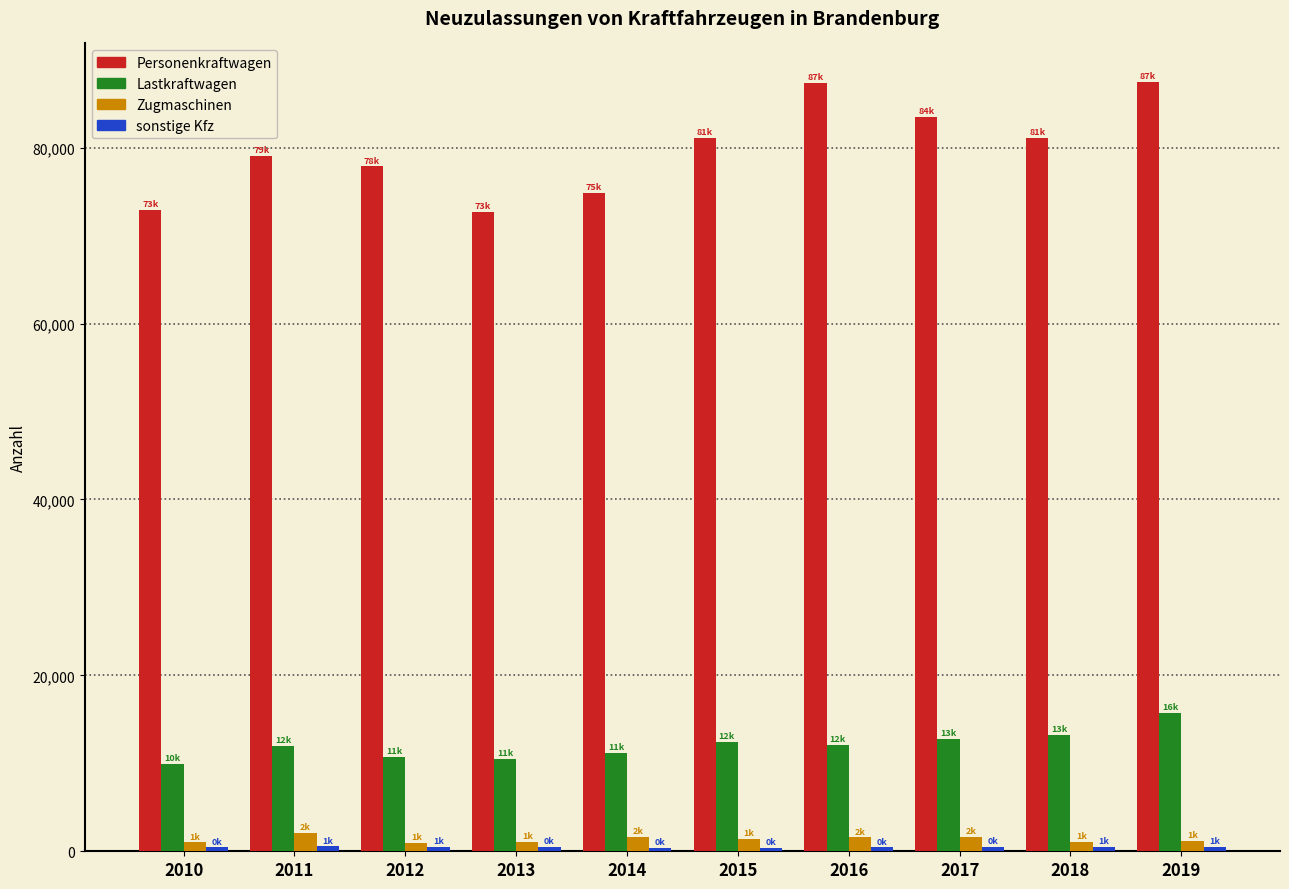

How many series are shown in this chart?

4